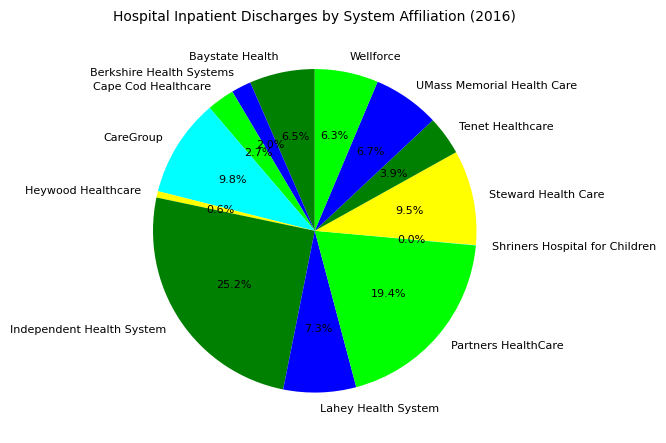

Is Independent Health System the majority of the pie?

No